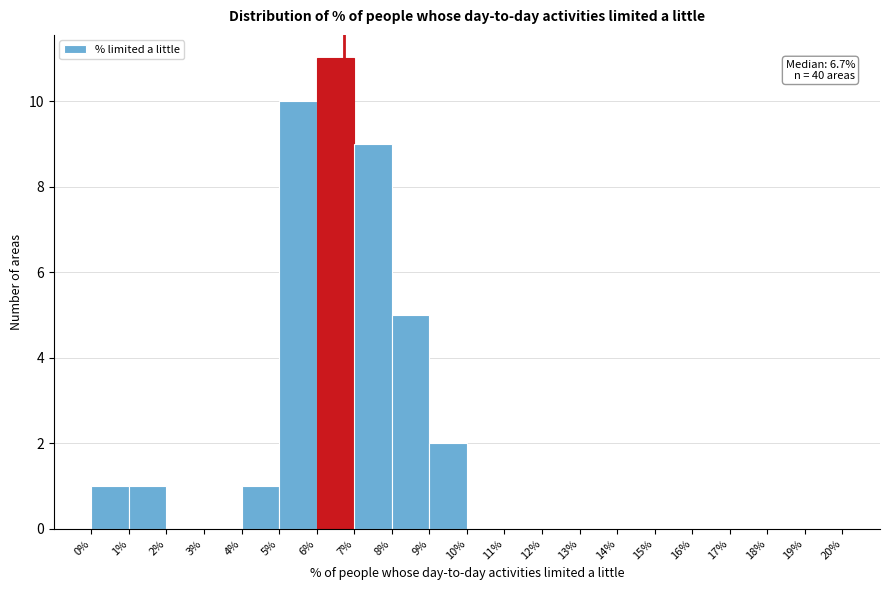

Over which range of the x-axis is the bar tallest?

6% to 7%